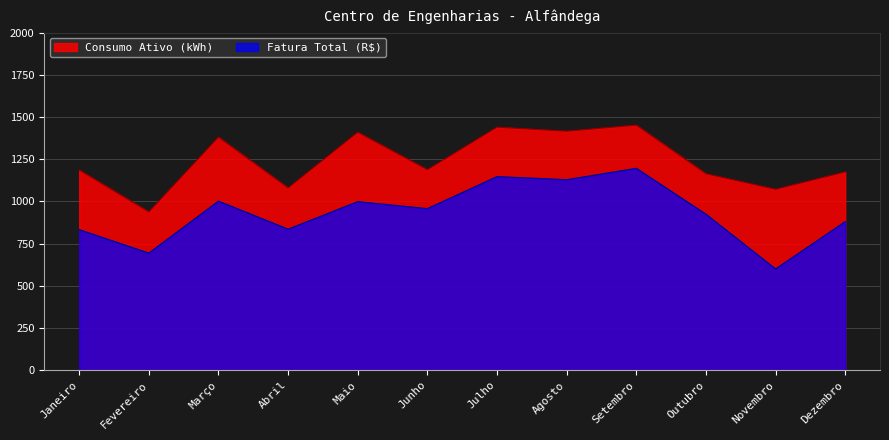

What is the difference between the highest and lowest values at Março?

379.1